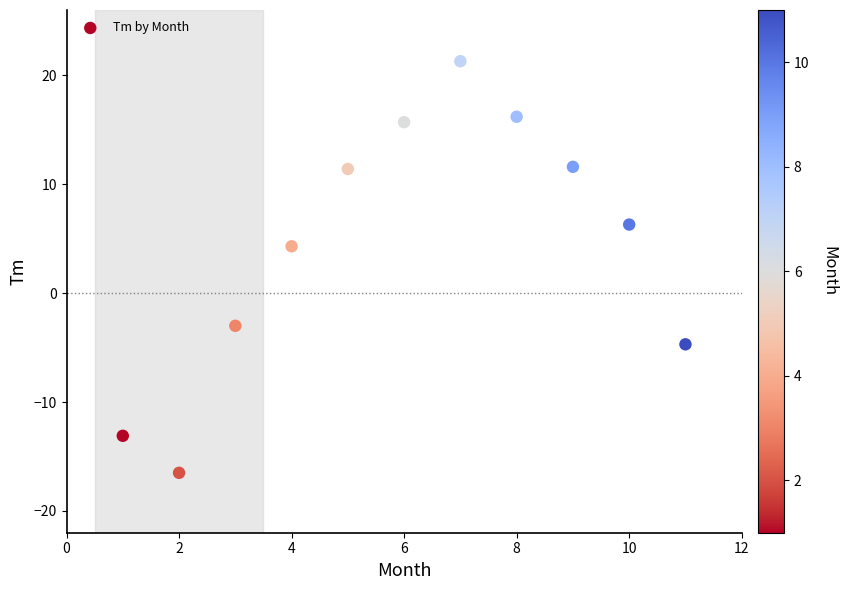

What is the range of X values (max minus min)?

10.0